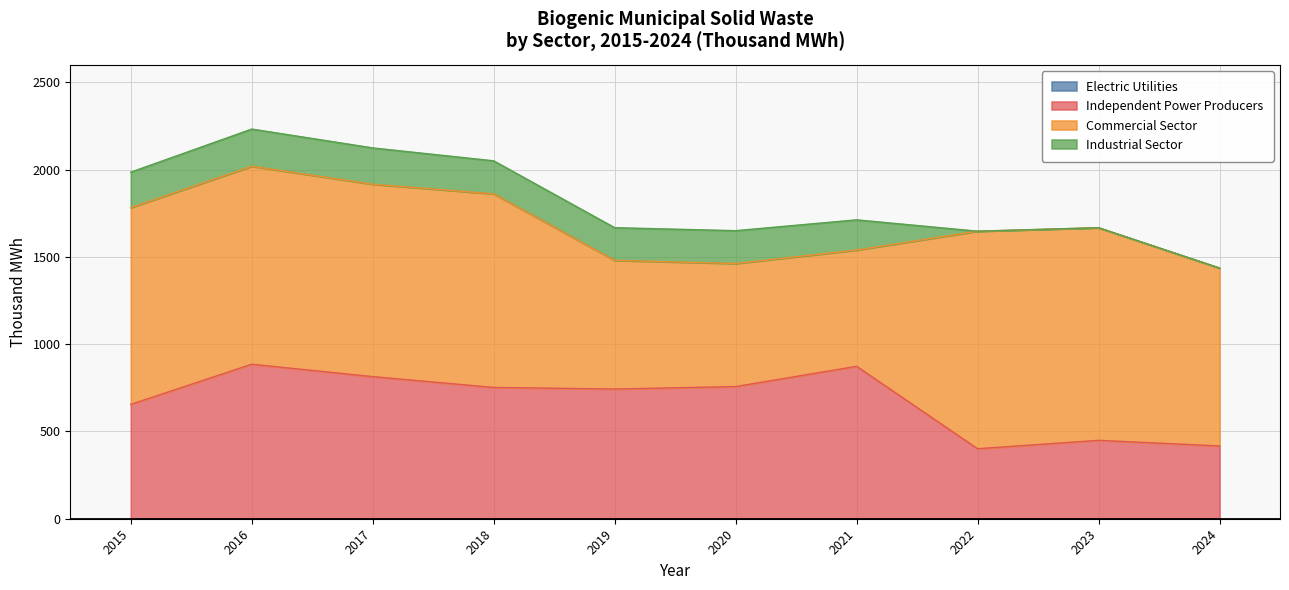

What is the spread (max minus min) of values at 2018?

1109